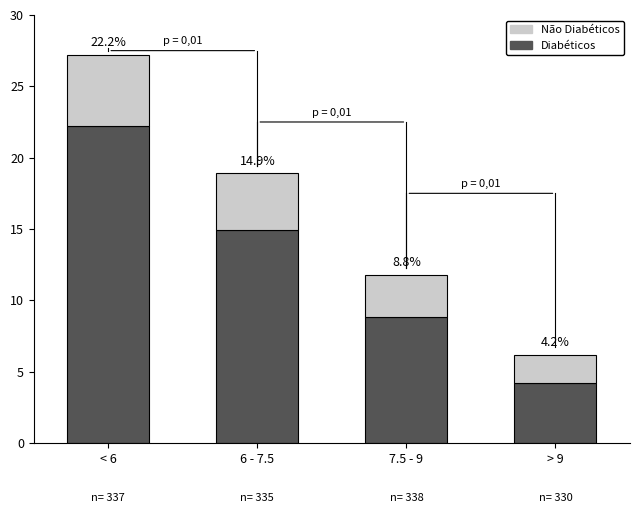

What is the total value across all series at > 9?

6.2